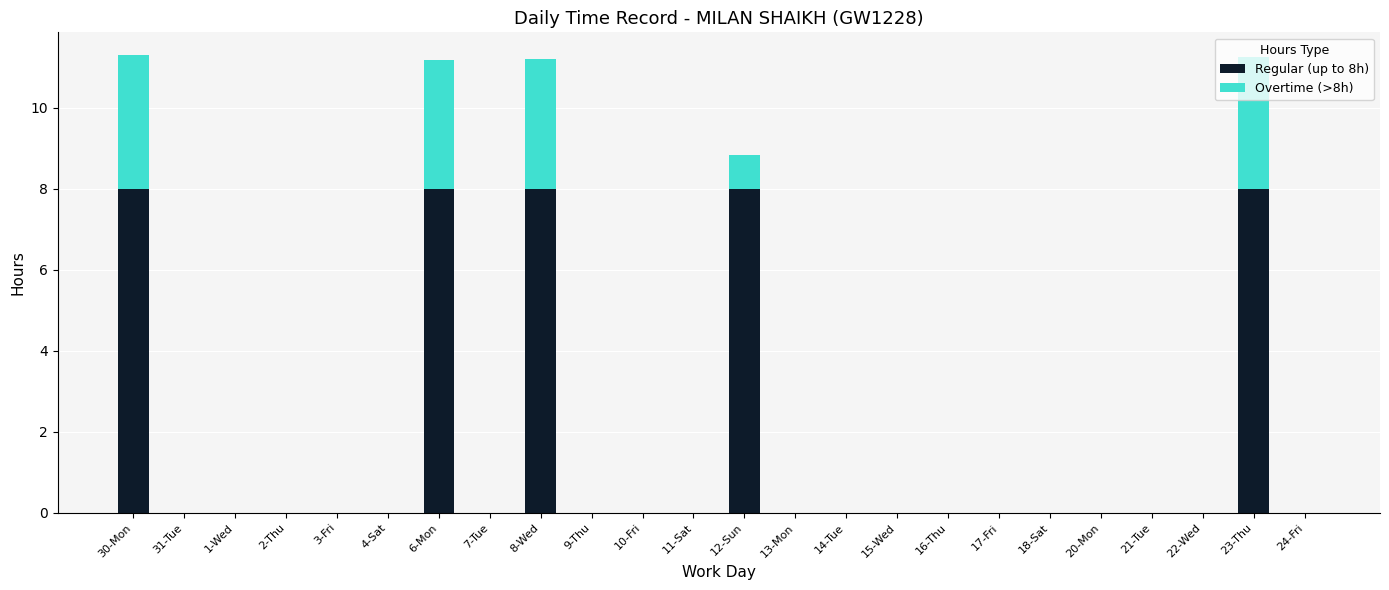

Is it true that Regular (up to 8h) equals 8.0 at 6-Mon?

True